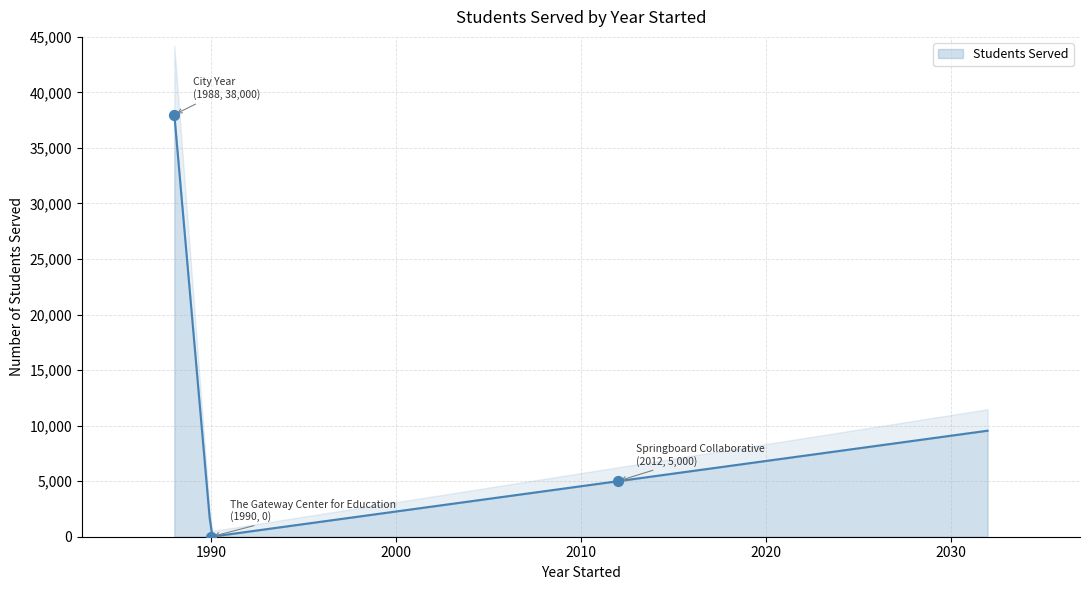

What is the change in value from 2012 to 1990?

-5000